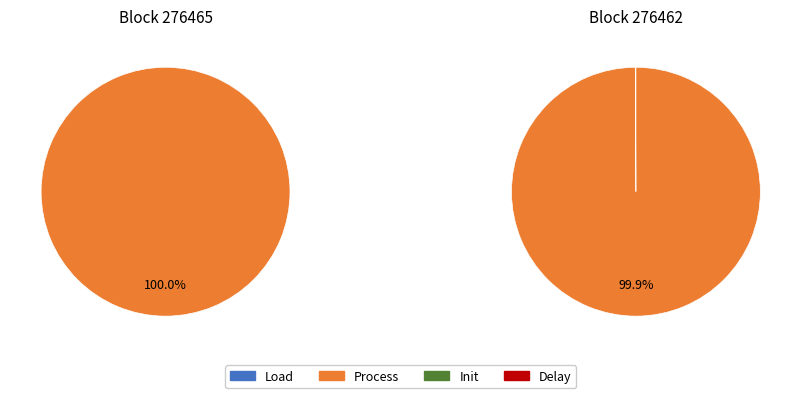

To the nearest percent, what is the combined percentage of 276465 and 276462?

100%